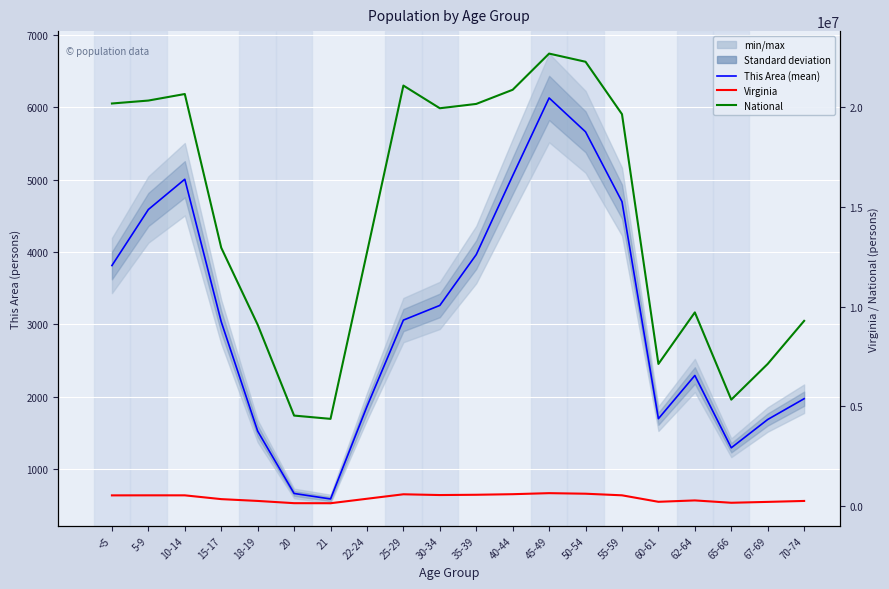

Rank the series at 60-61 from highest to lowest value.

National, Virginia, This Area (mean)